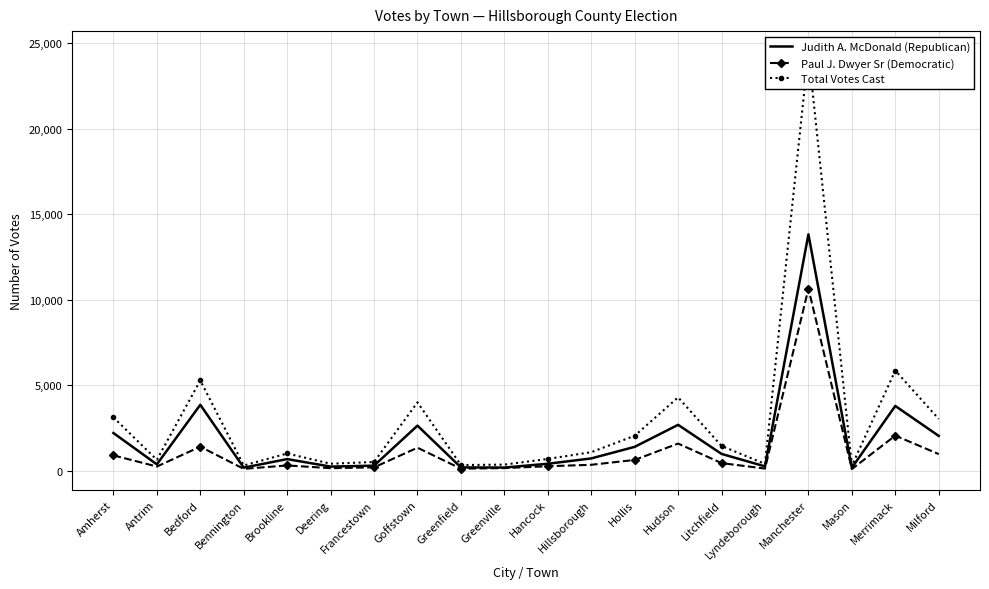

True or false: Paul J. Dwyer Sr (Democratic) and Total Votes Cast intersect in this chart.

False